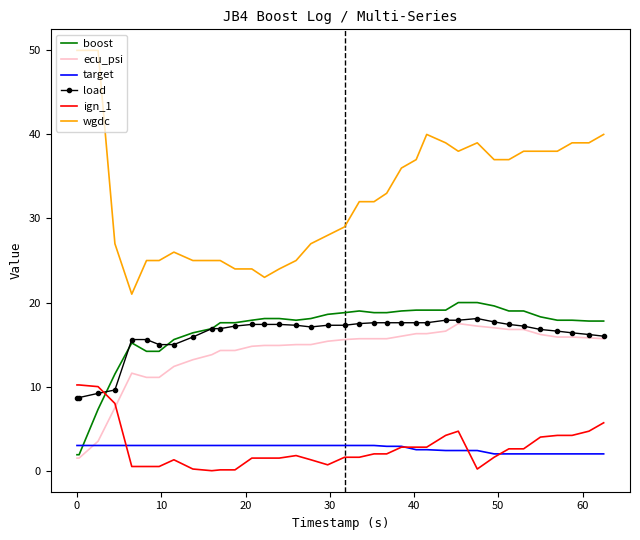

Which series has the largest total across all categories?

wgdc